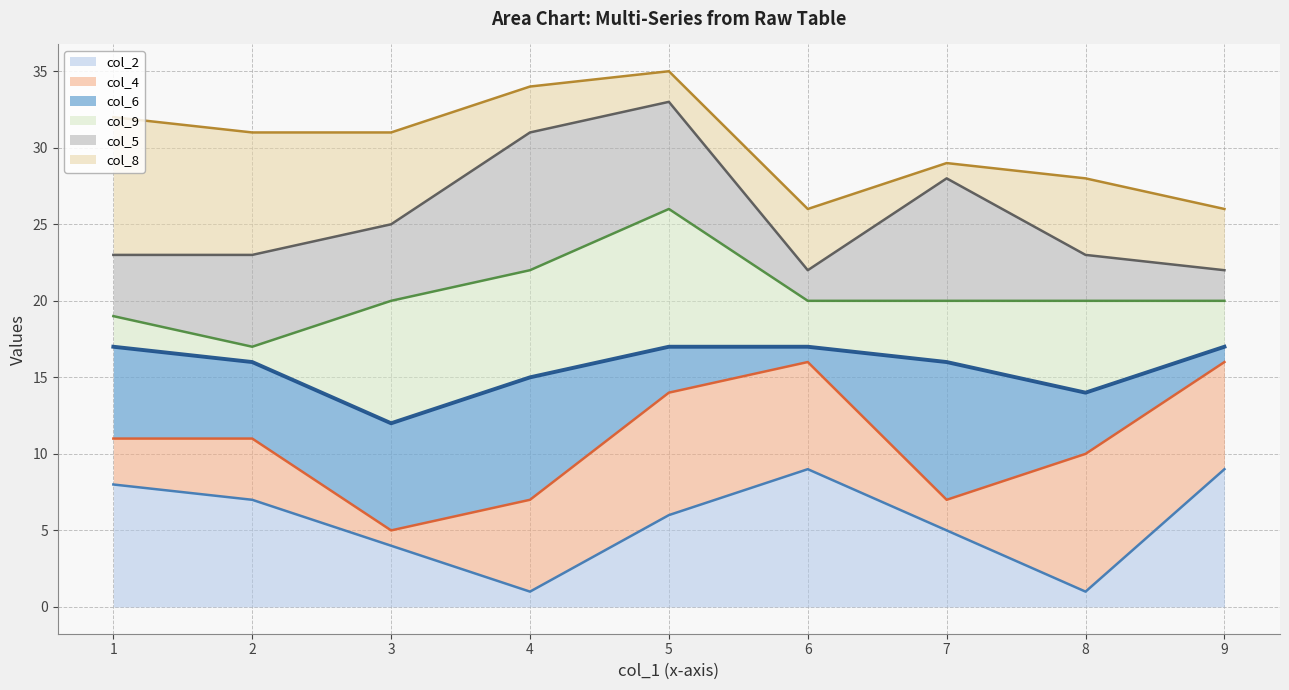

True or false: col_2 (line) and col_4 (line) cross at least once.

False